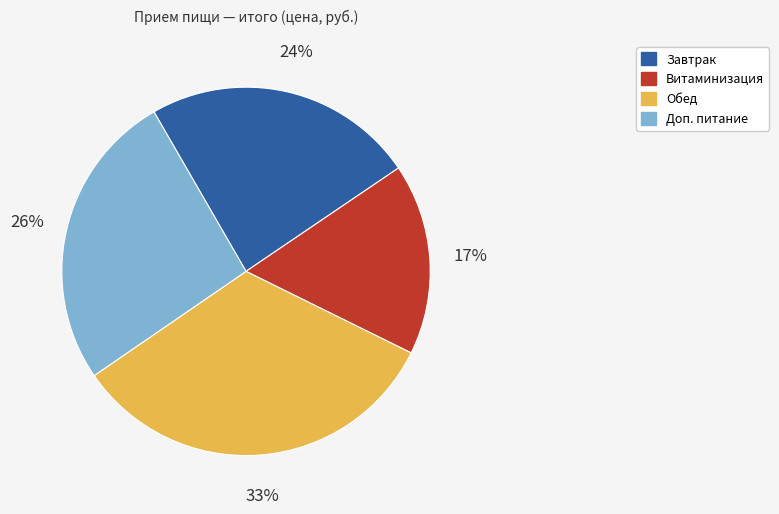

True or false: Обед accounts for 27% of the total.

False